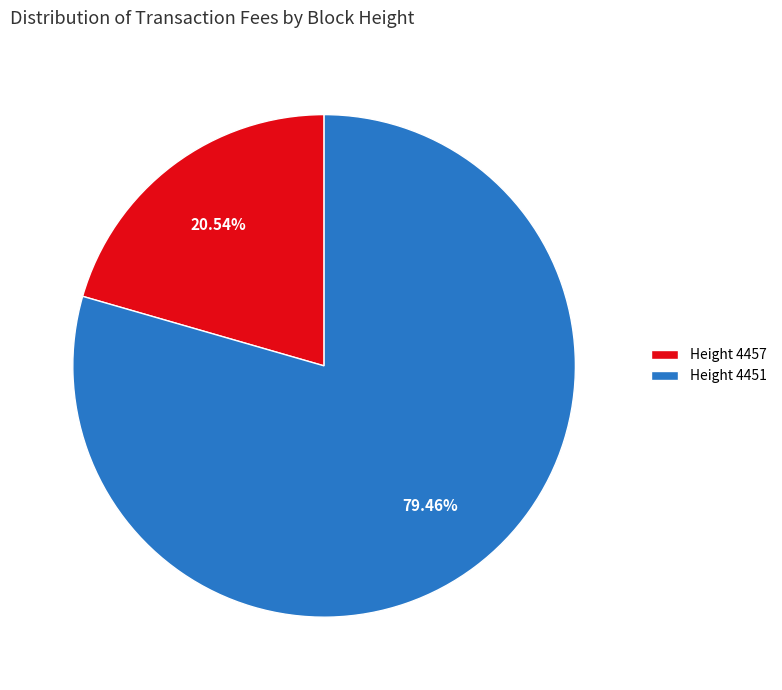

Do Height 4451 and Height 4457 together represent more than half of the pie?

Yes